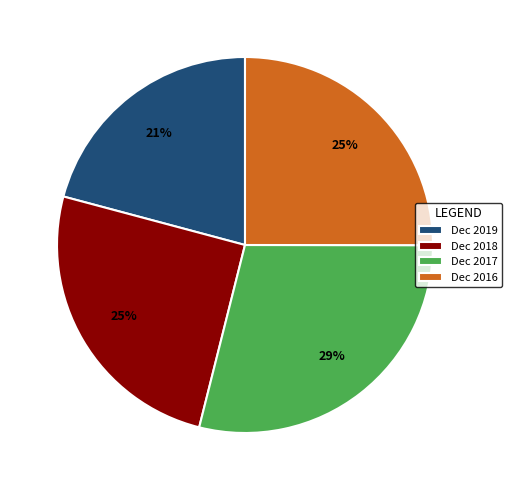

To the nearest percent, what is the combined percentage of Dec 2016 and Dec 2017?

54%